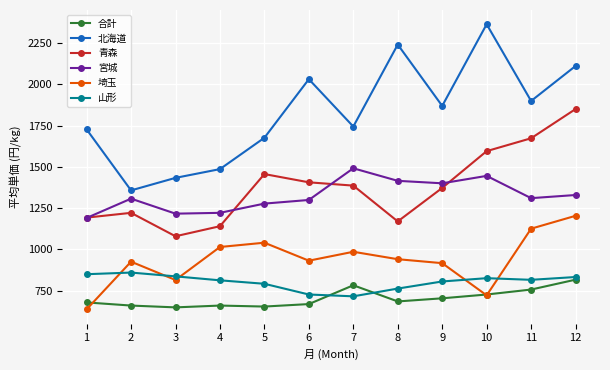

Which series has the widest spread of values?

北海道